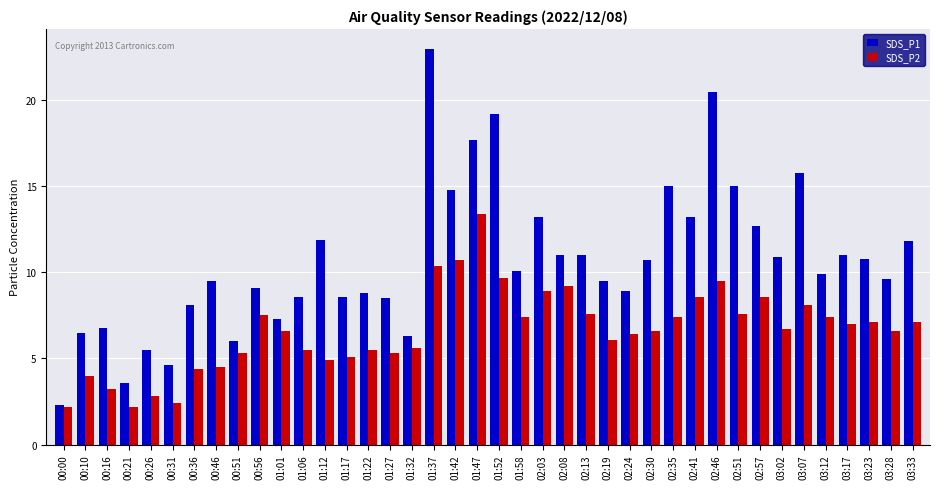

Reading left to right, transcribe all the data shown in this chart.

SDS_P1: 2.3	6.5	6.8	3.6	5.5	4.6	8.1	9.5	6.0	9.1	7.3	8.6	11.9	8.6	8.8	8.5	6.3	23.0	14.8	17.7	19.2	10.1	13.2	11.0	11.0	9.5	8.9	10.7	15.0	13.2	20.5	15.0	12.7	10.9	15.8	9.9	11.0	10.8	9.6	11.8
SDS_P2: 2.2	4.0	3.2	2.2	2.8	2.4	4.4	4.5	5.3	7.5	6.6	5.5	4.9	5.1	5.5	5.3	5.6	10.4	10.7	13.4	9.7	7.4	8.9	9.2	7.6	6.1	6.4	6.6	7.4	8.6	9.5	7.6	8.6	6.7	8.1	7.4	7.0	7.1	6.6	7.1